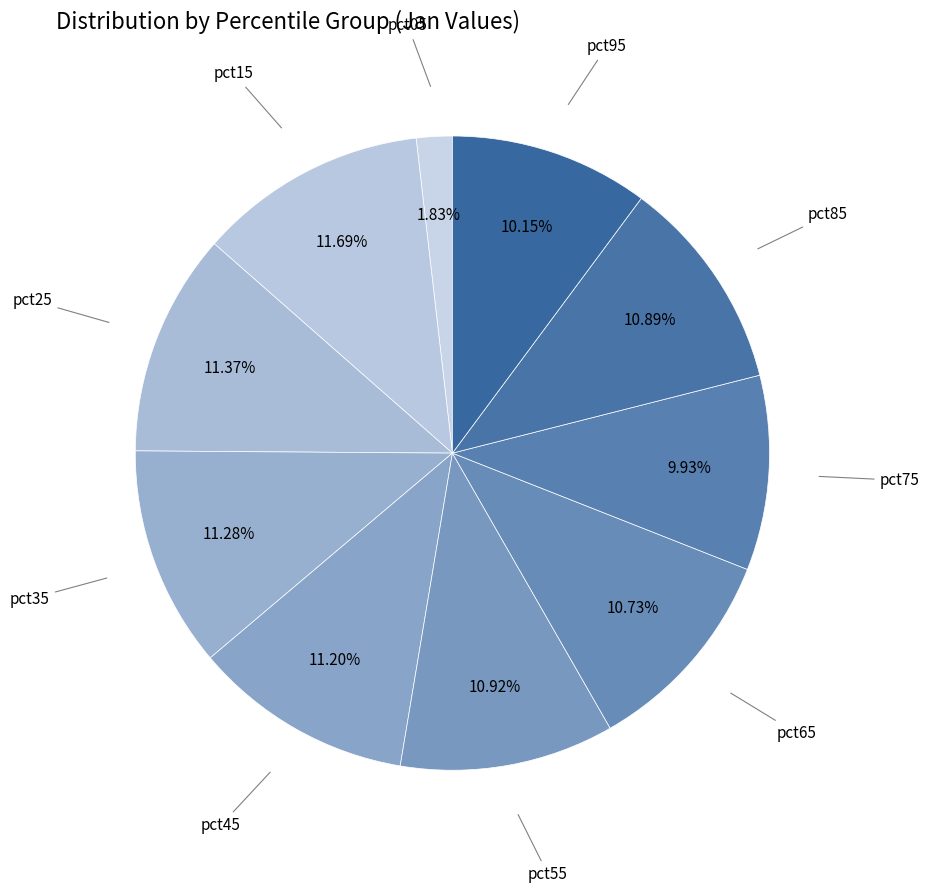

How many slices are in this pie chart?

10